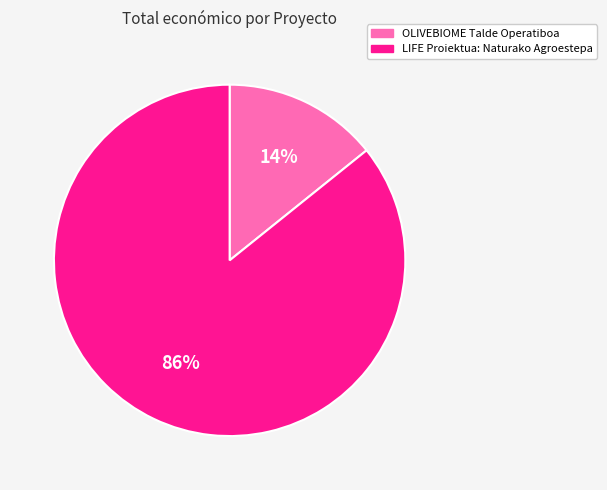

Which slice is the smallest?

OLIVEBIOME Talde Operatiboa